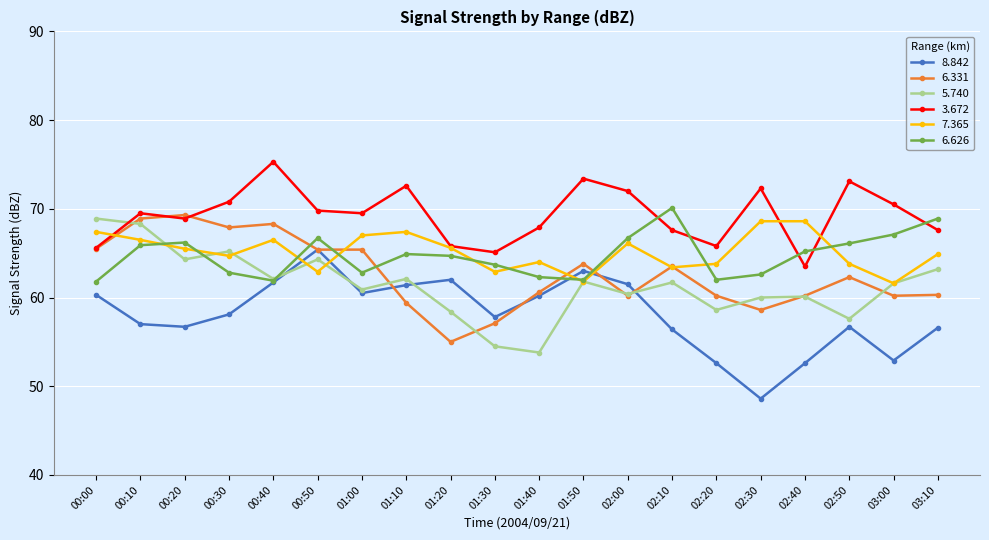

Which series has the largest total across all categories?

3.672